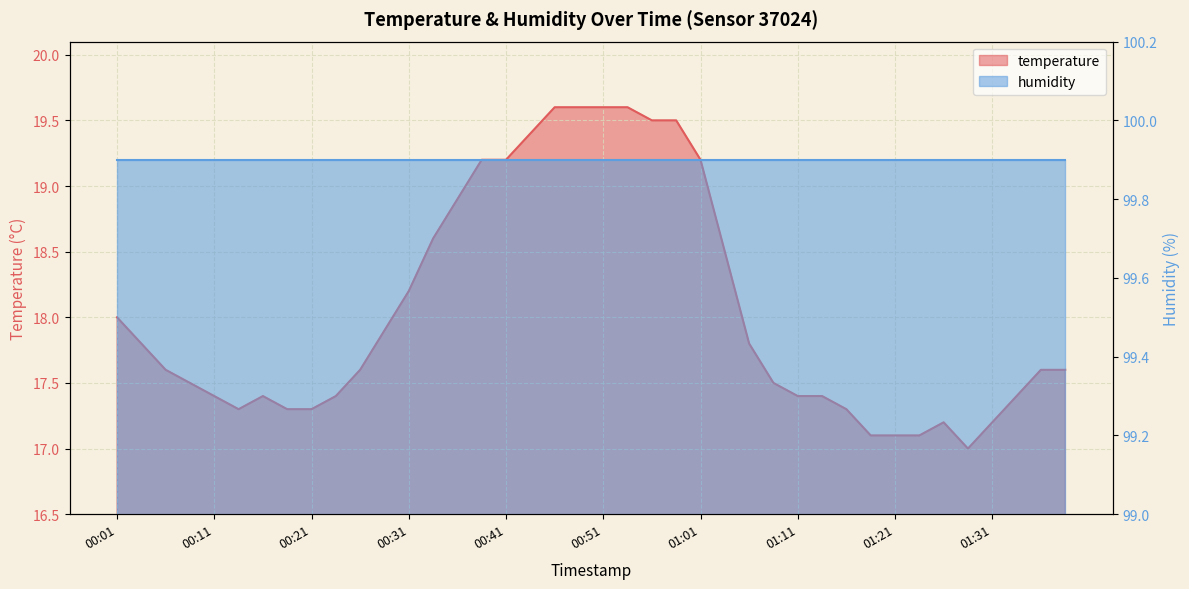

Reading left to right, transcribe all the data shown in this chart.

00:01=18.0	00:03=17.8	00:06=17.6	00:08=17.5	00:11=17.4	00:13=17.3	00:16=17.4	00:18=17.3	00:21=17.3	00:23=17.4	00:26=17.6	00:29=17.9	00:31=18.2	00:33=18.6	00:36=18.9	00:38=19.2	00:41=19.2	00:44=19.4	00:46=19.6	00:49=19.6	00:51=19.6	00:54=19.6	00:56=19.5	00:58=19.5	01:01=19.2	01:03=18.5	01:06=17.8	01:08=17.5	01:11=17.4	01:13=17.4	01:16=17.3	01:18=17.1	01:21=17.1	01:23=17.1	01:26=17.2	01:28=17.0	01:31=17.2	01:33=17.4	01:36=17.6	01:38=17.6